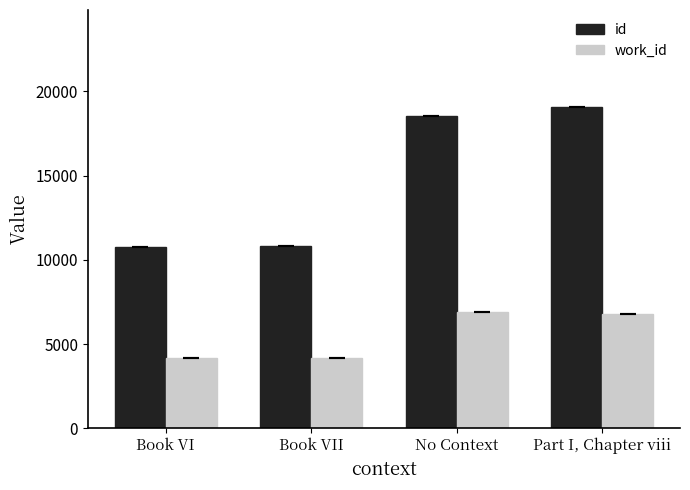

Which series has the largest total across all categories?

id